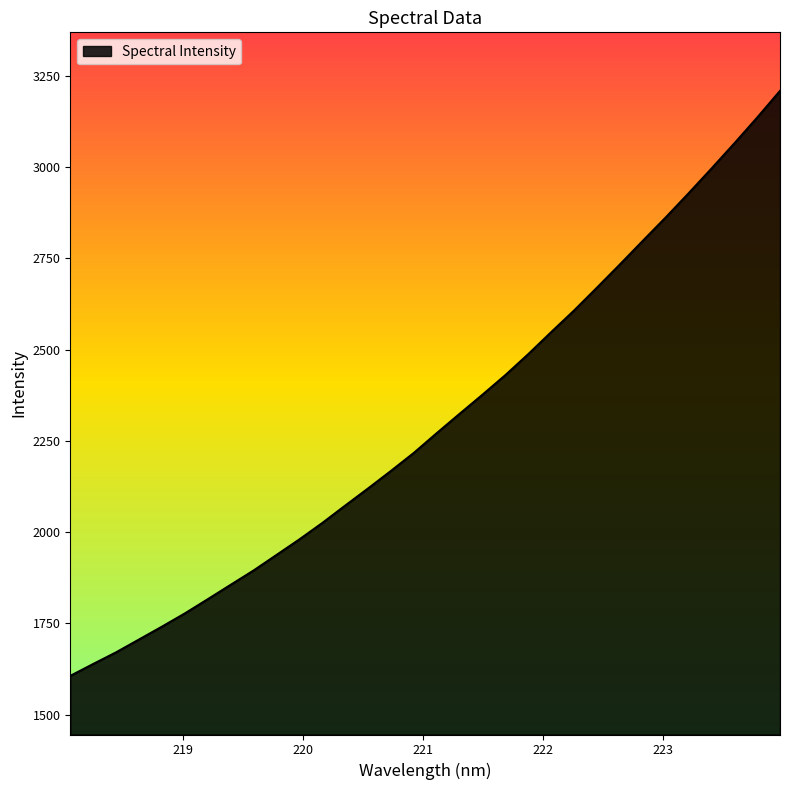

True or false: there are more than 1 points higher than both neighbors.

False